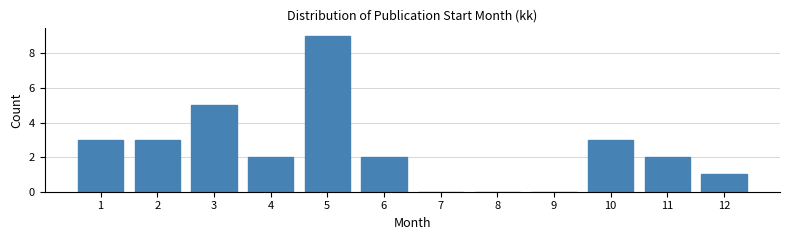

Reading left to right, transcribe all the data shown in this chart.

1=3	2=3	3=5	4=2	5=9	6=2	7=0	8=0	9=0	10=3	11=2	12=1